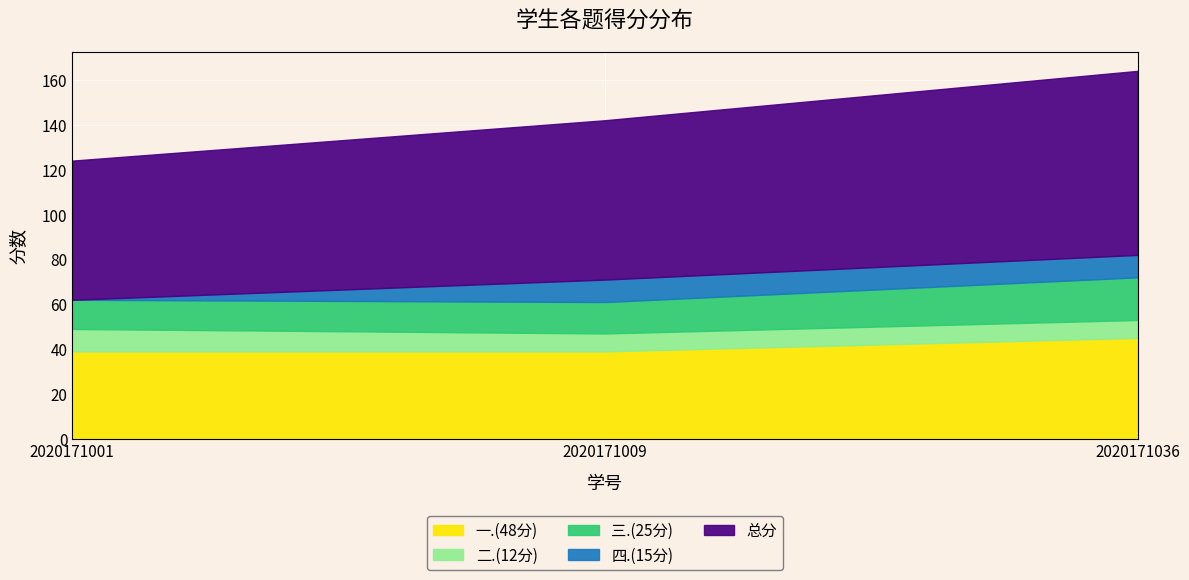

What is the average value of the 三.(25分) series?

15